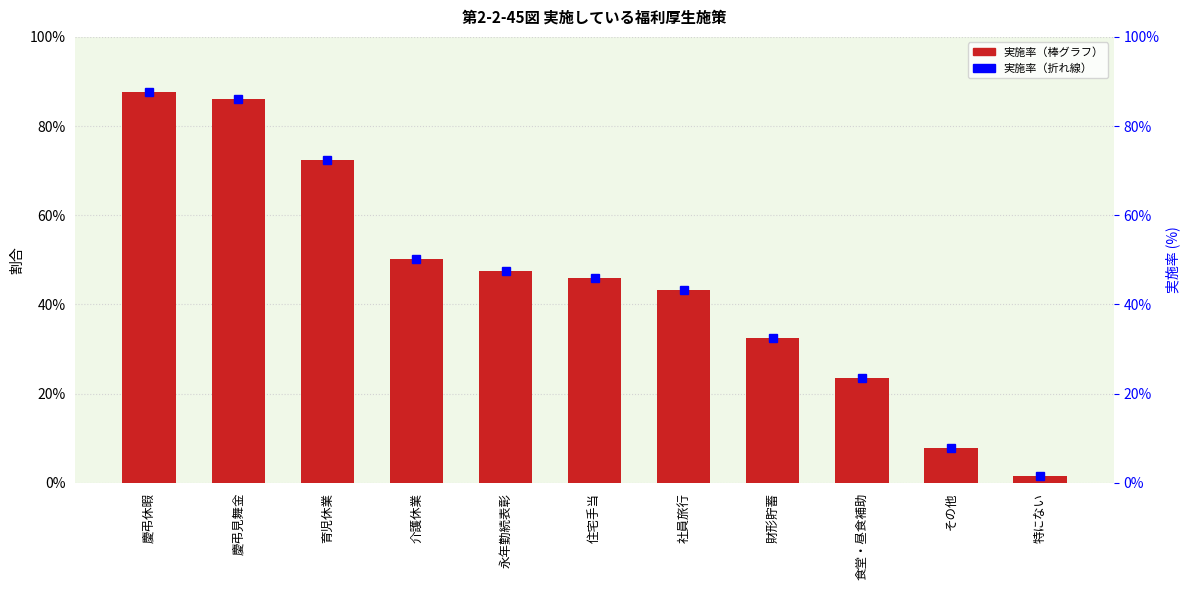

Does the chart contain stacked bars?

No